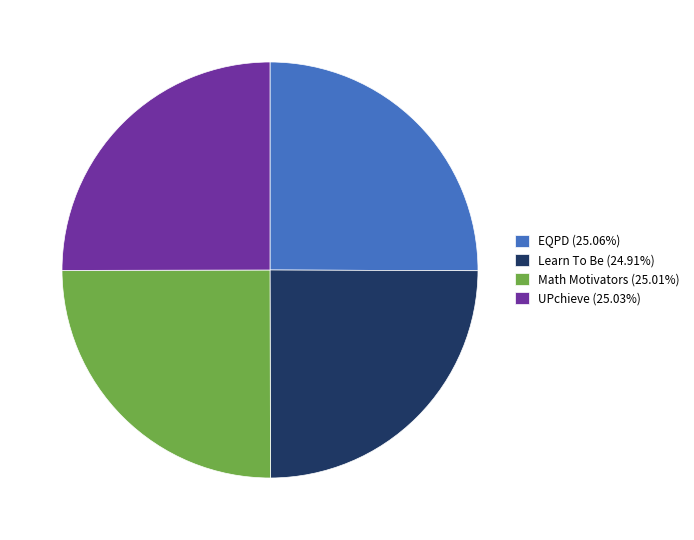

Approximately how many times larger is the value at Learn To Be compared to Math Motivators?

1.0